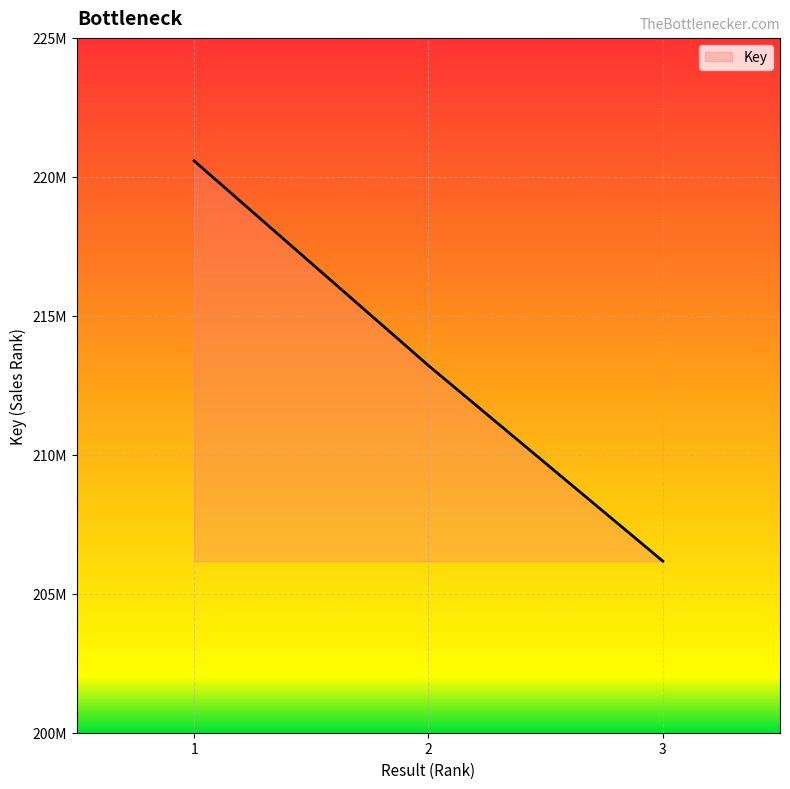

Count the values in the range 206174052 to 220573564.

3